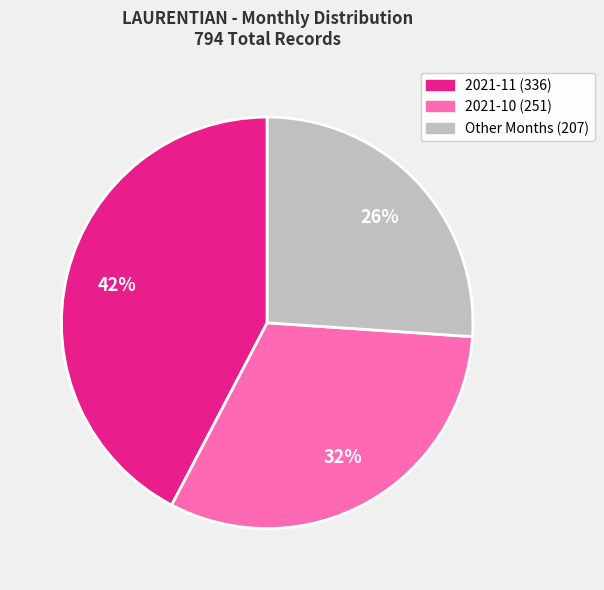

Is there a majority slice in this chart?

No